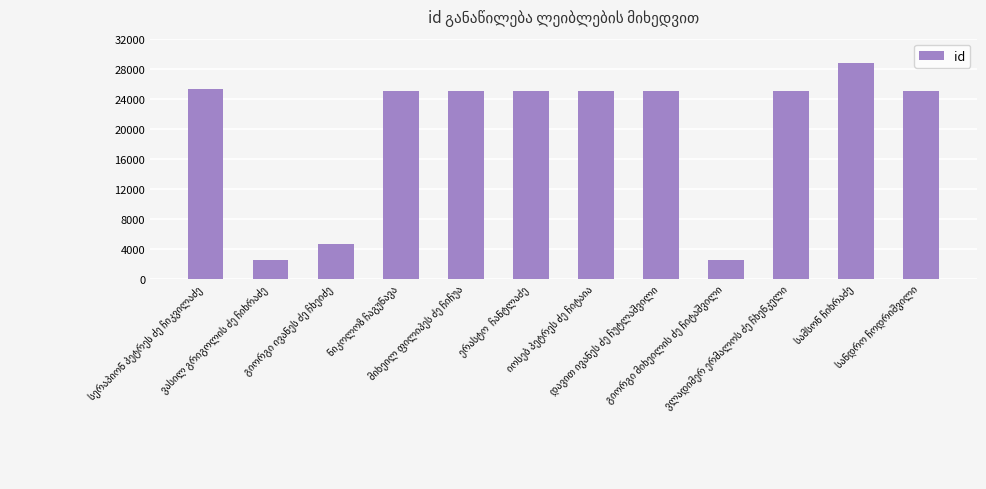

What is the greatest value displayed?

28799